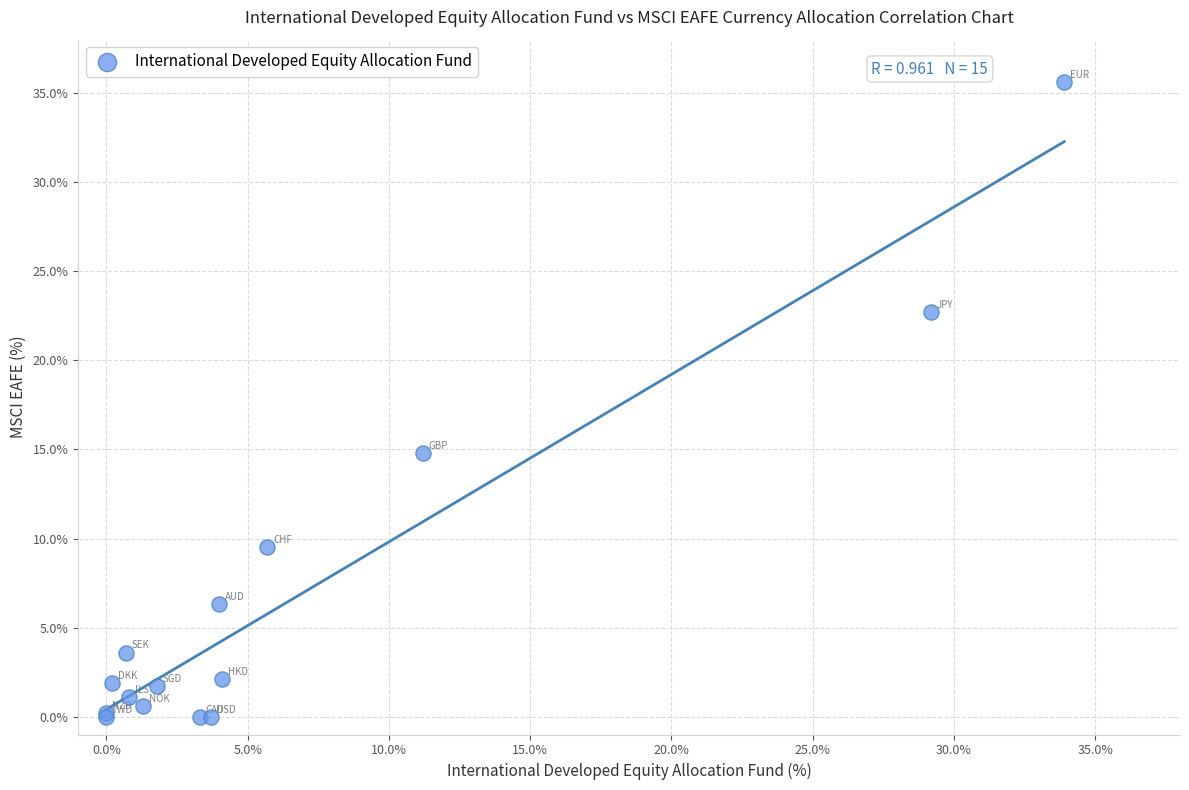

What Y value in the scatter plot is closest to 17?

14.8